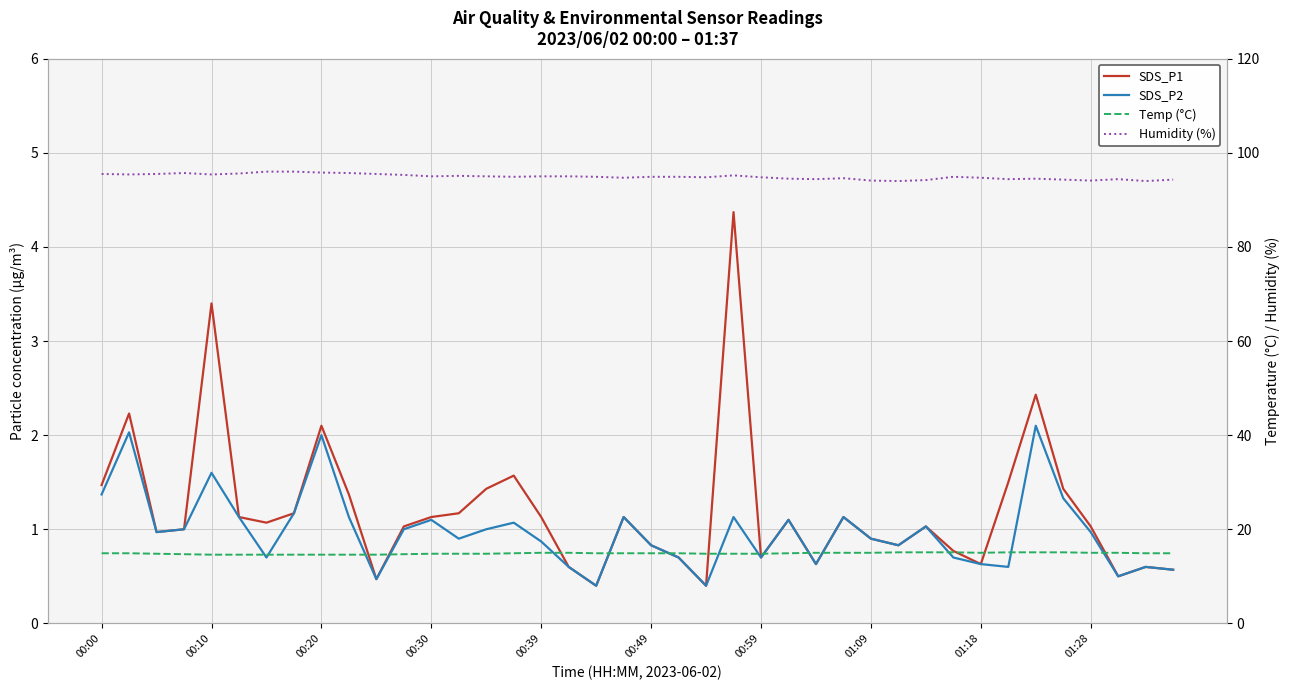

Which series has the largest total across all categories?

Humidity (%)